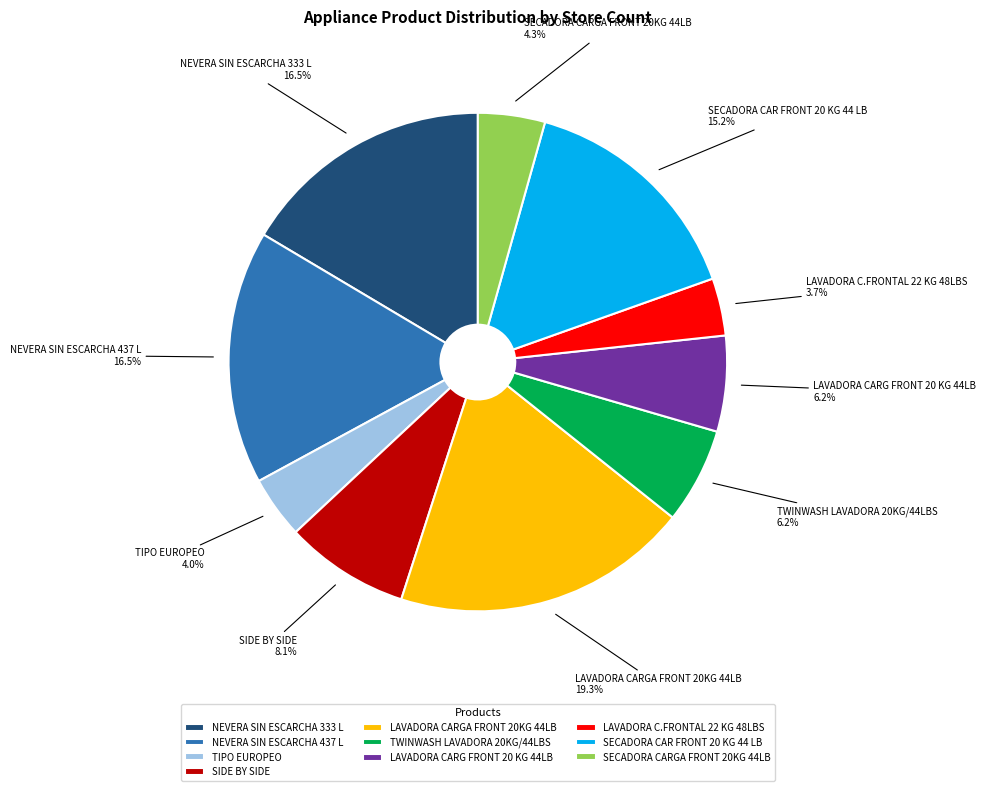

What percentage is NOT represented by NEVERA SIN ESCARCHA 333 L?

83.5%